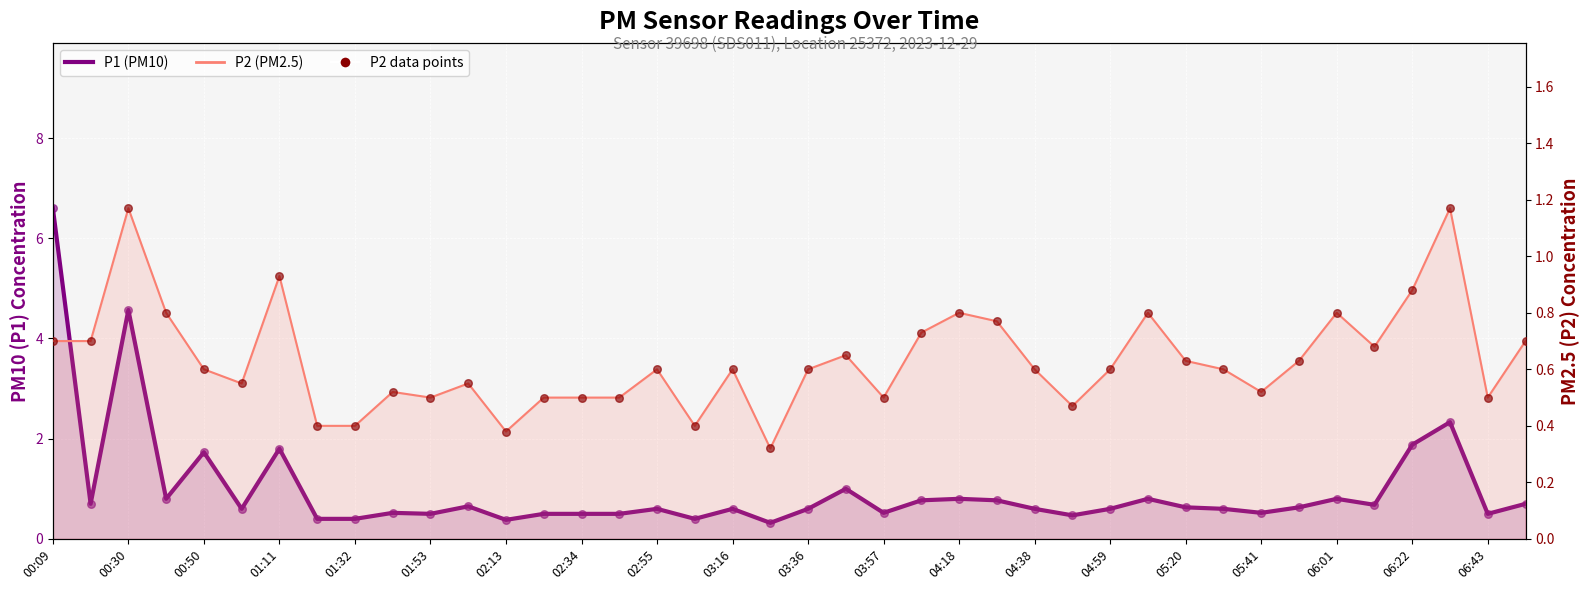

Which series reaches the maximum Y coordinate?

P1 (PM10)